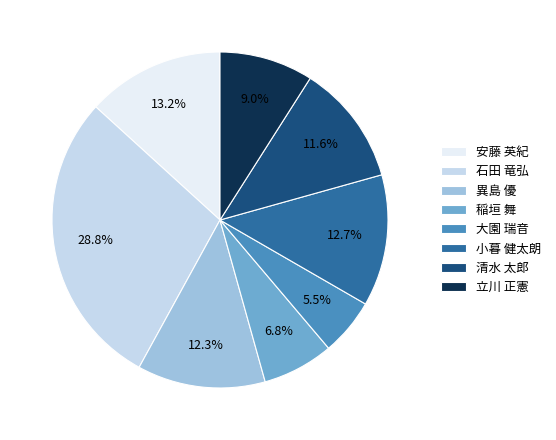

To the nearest percent, what is the difference between the largest and smallest slice percentages?

23%